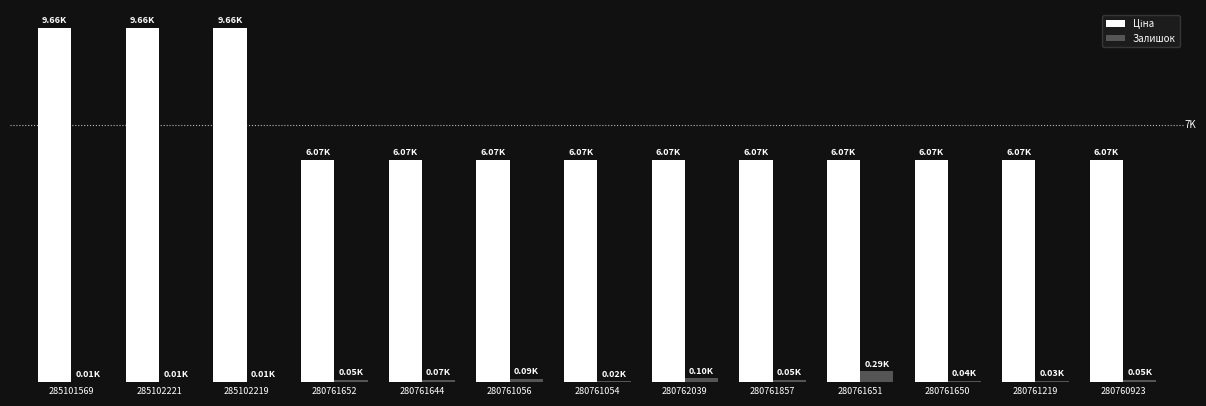

How many bars are there in total?

26